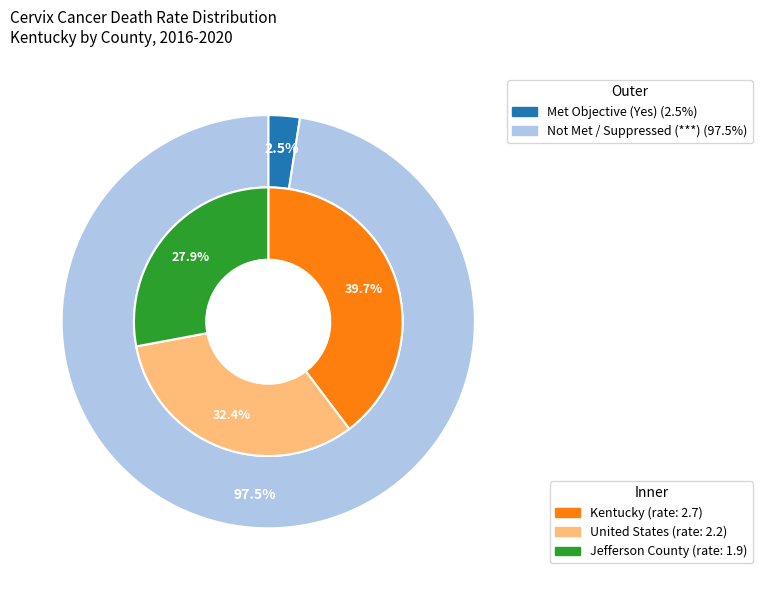

Does any single category account for the majority?

No